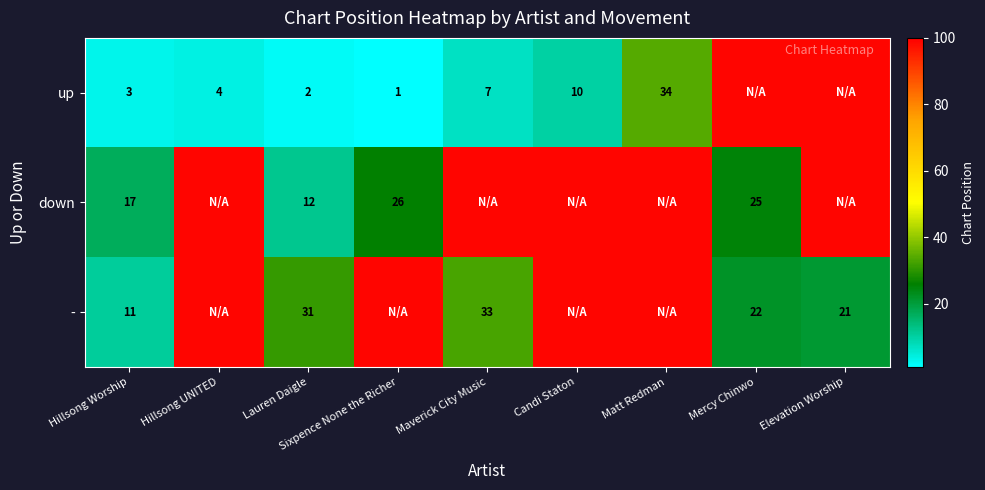

What is the sum of the - values at Hillsong Worship and Elevation Worship?

32